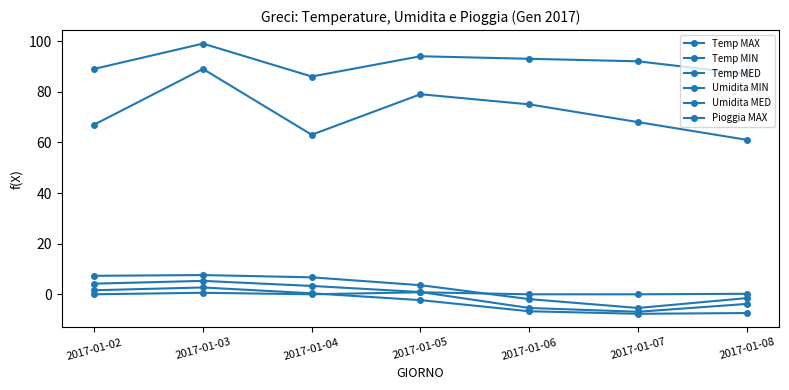

What is the total value across all series at 2017-01-04?

159.4